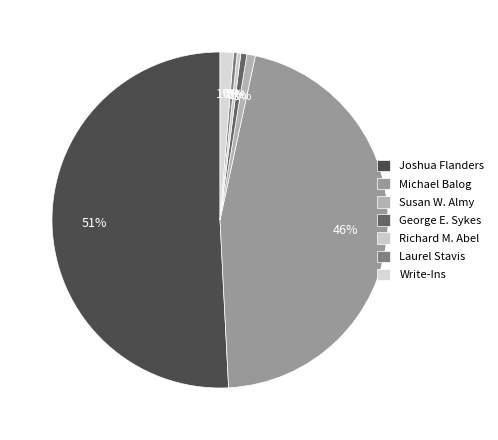

How many slices are in this pie chart?

7